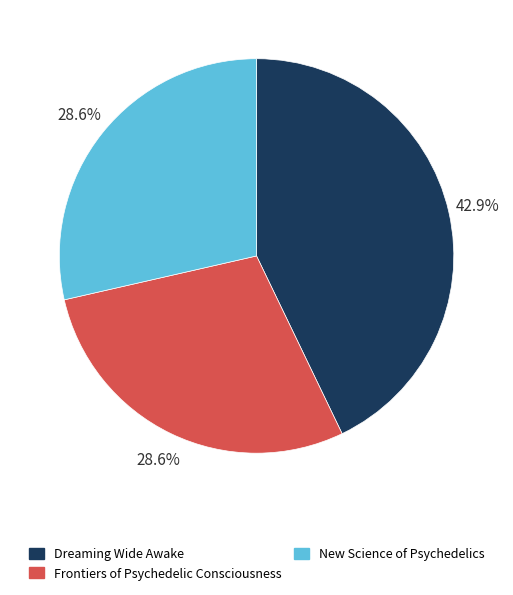

What is the ratio of the value at New Science of Psychedelics to the value at Frontiers of Psychedelic Consciousness?

1.0